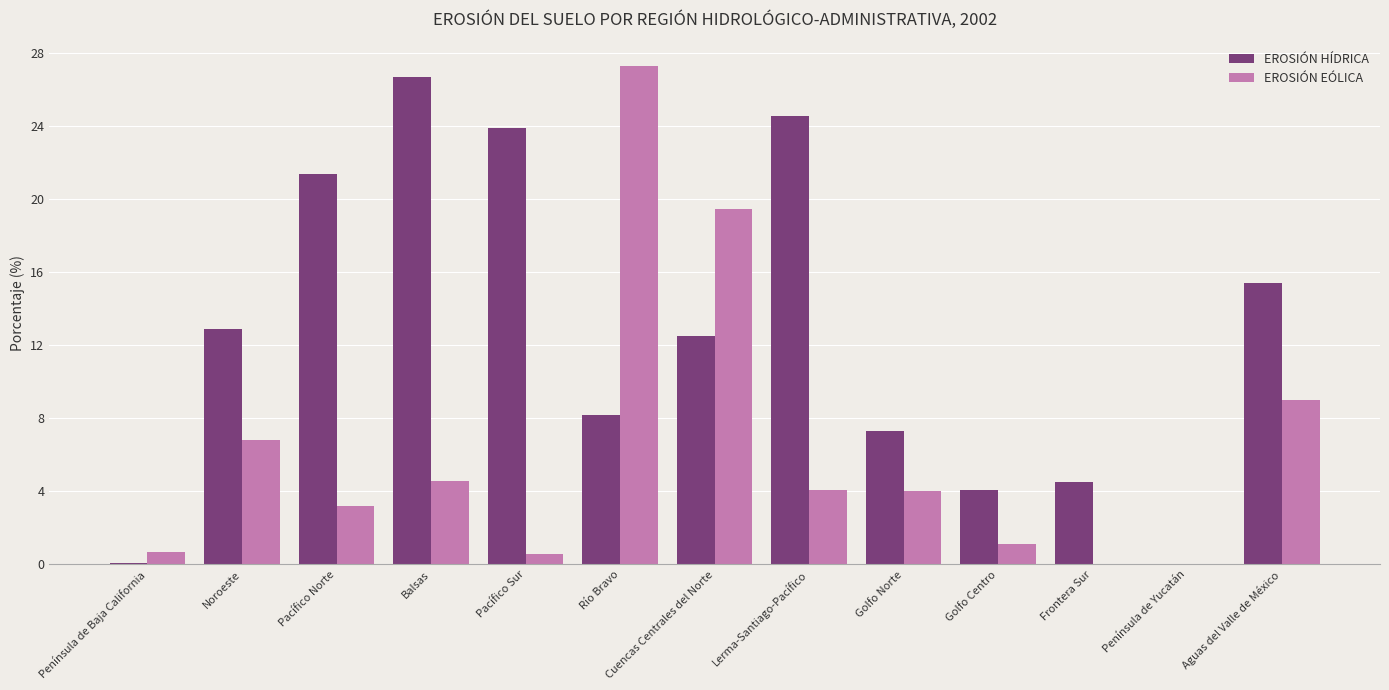

Between Pacífico Norte and Golfo Norte, which series saw the biggest shift?

EROSIÓN HÍDRICA